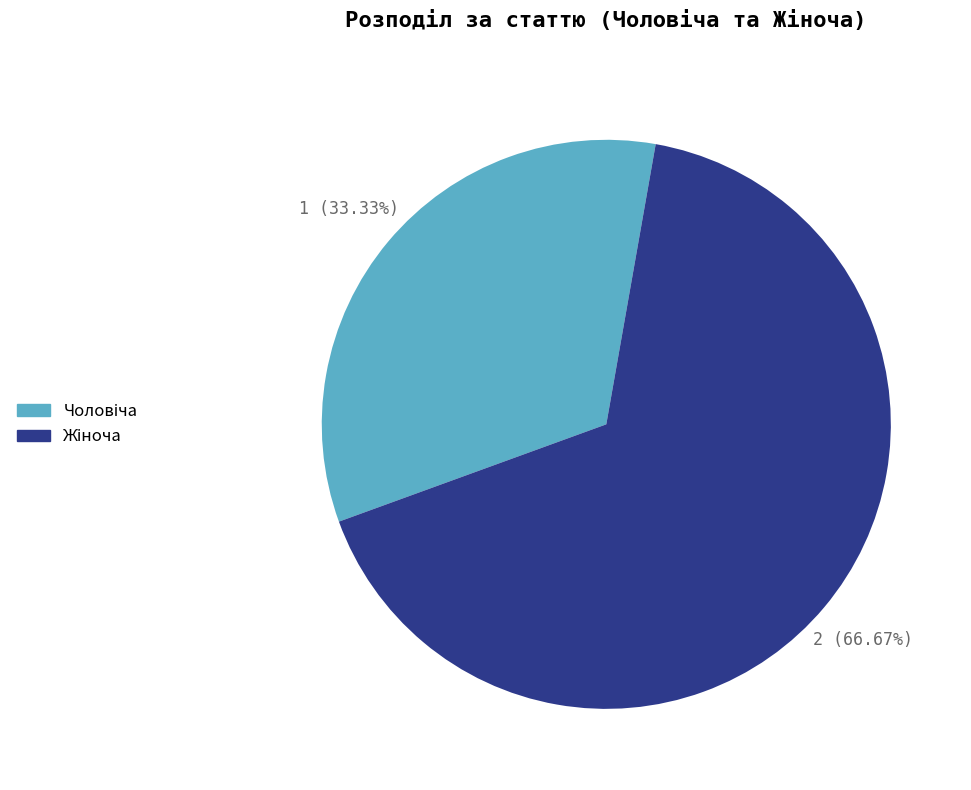

Does any single category account for the majority?

Yes